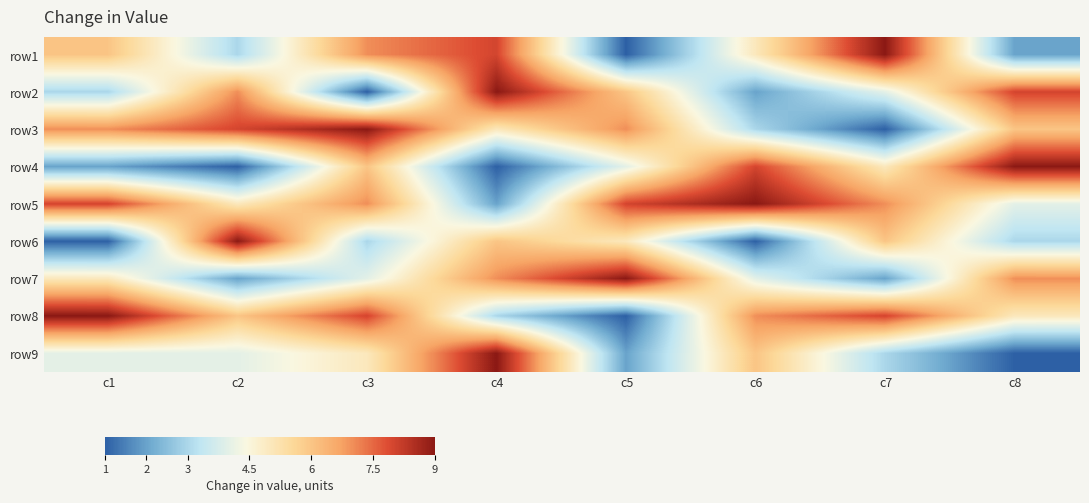

Reading left to right, what are all the values shown in this chart?

row1: c1=6	c2=3	c3=7	c4=8	c5=1	c6=5	c7=9	c8=2
row2: c1=3	c2=7	c3=1	c4=9	c5=6	c6=2	c7=4	c8=8
row3: c1=7	c2=8	c3=9	c4=5	c5=7	c6=3	c7=1	c8=6
row4: c1=2	c2=1	c3=6	c4=1	c5=4	c6=8	c7=5	c8=9
row5: c1=8	c2=5	c3=7	c4=2	c5=8	c6=9	c7=7	c8=4
row6: c1=1	c2=9	c3=3	c4=6	c5=5	c6=1	c7=6	c8=3
row7: c1=5	c2=2	c3=4	c4=7	c5=9	c6=4	c7=2	c8=7
row8: c1=9	c2=6	c3=8	c4=3	c5=1	c6=7	c7=8	c8=5
row9: c1=4	c2=4	c3=5	c4=9	c5=2	c6=6	c7=3	c8=1